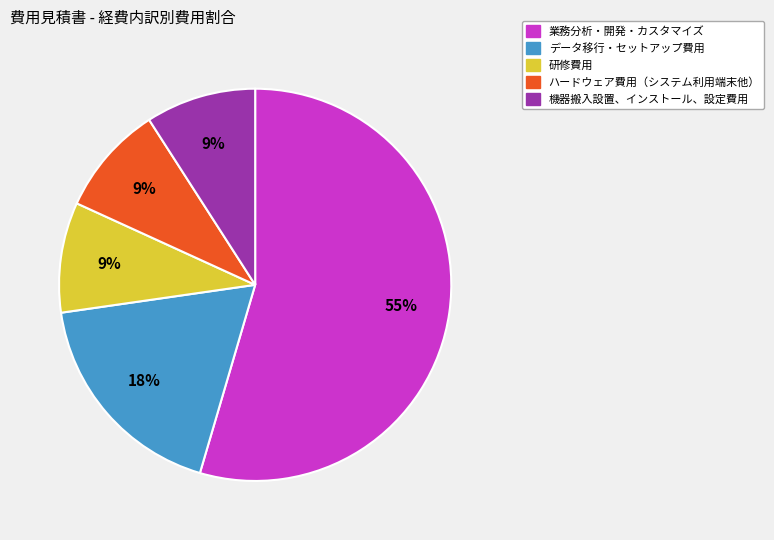

Is the sum of 研修費用 and 業務分析・開発・カスタマイズ greater than half?

Yes